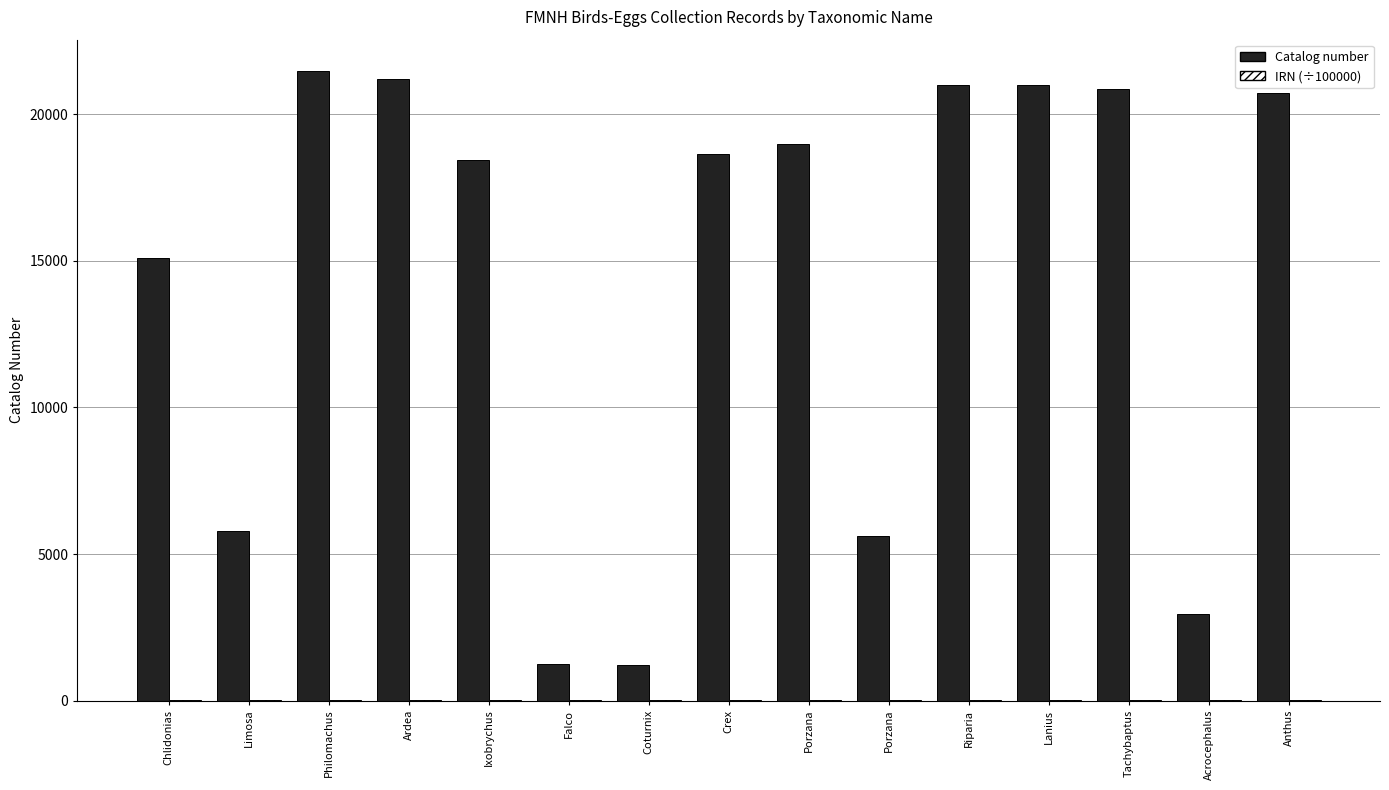

Between Lanius and Acrocephalus, which series saw the biggest shift?

Catalog number